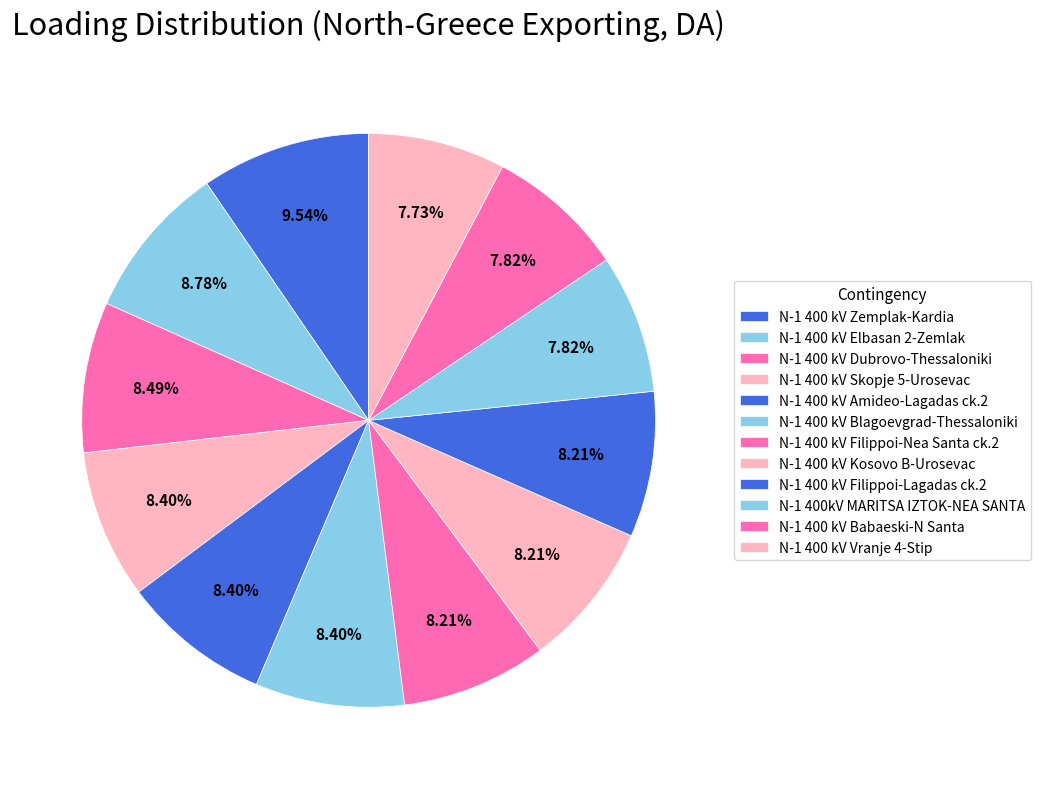

Is N-1 400 kV Zemplak-Kardia the majority of the pie?

No